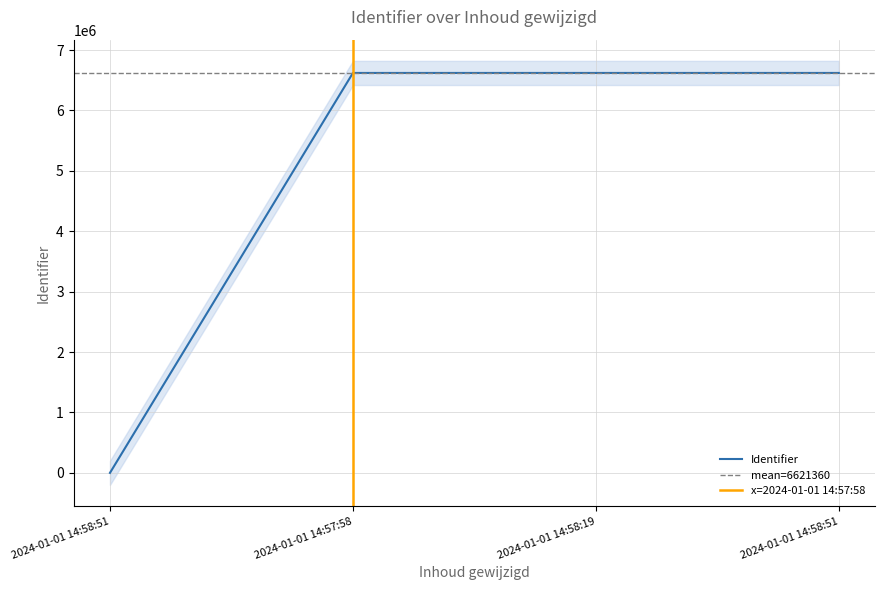

What is the greatest value displayed?

6621362